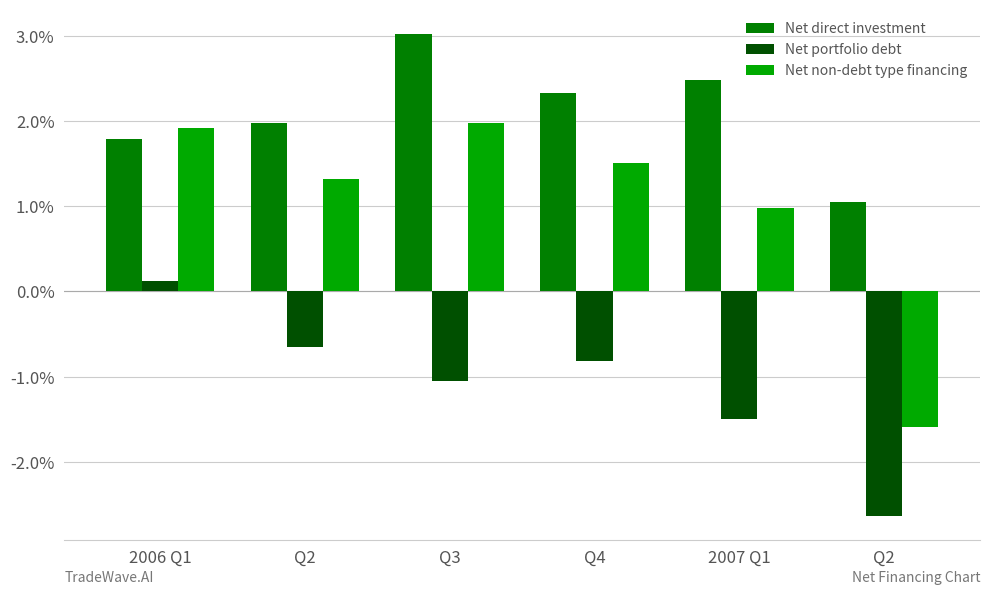

True or false: Net non-debt type financing has a value of 0.7 at Q4.

False